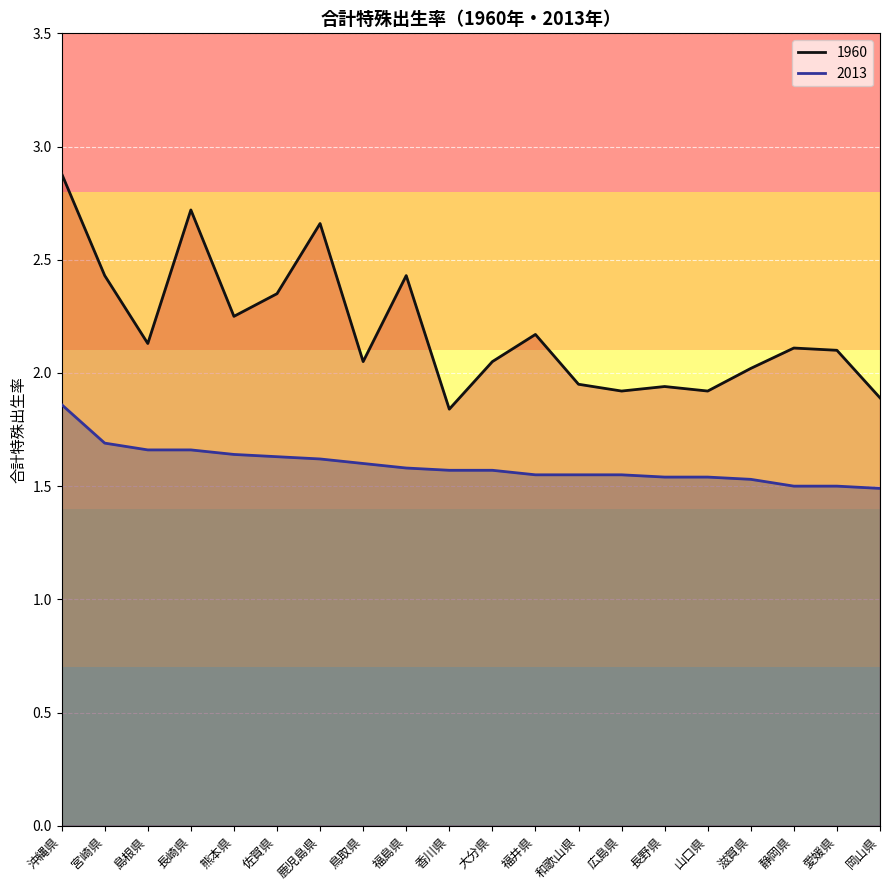

True or false: 2013 has more than 2 interior local peaks.

False